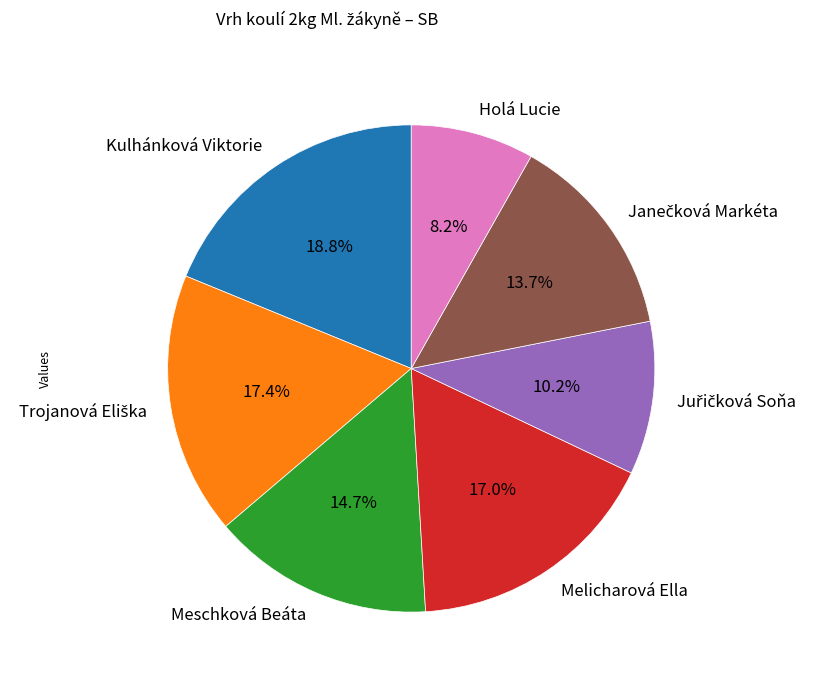

What is the ratio of the value at Melicharová Ella to the value at Kulhánková Viktorie?

0.9